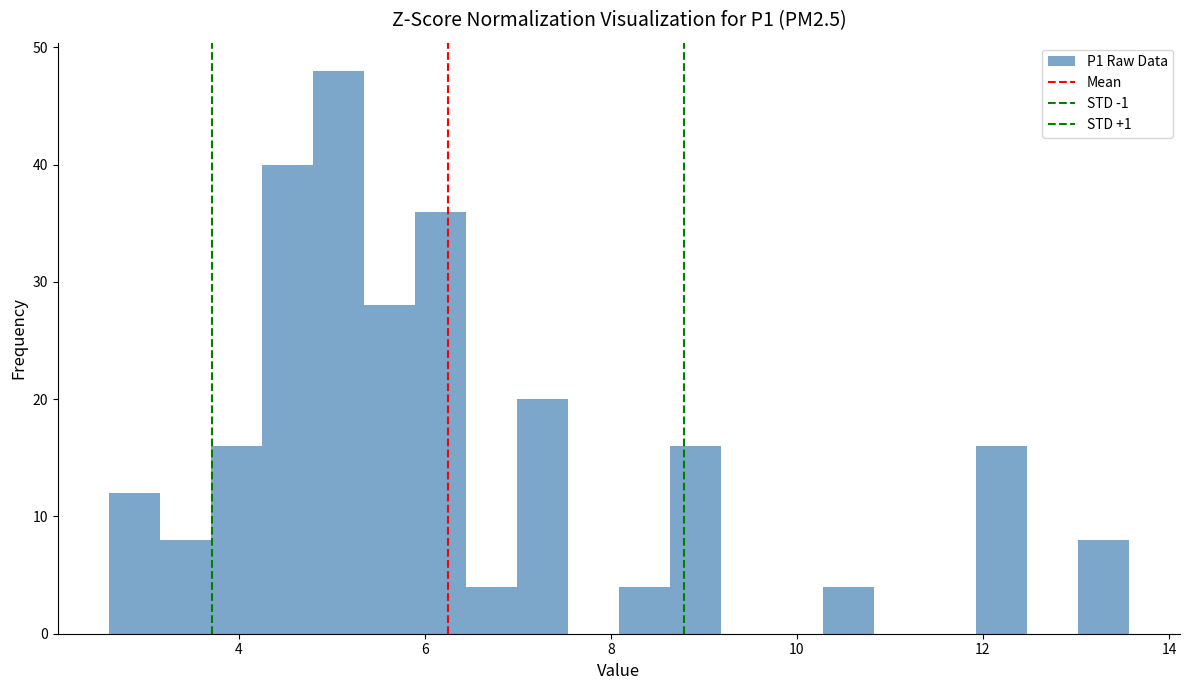

Read against the x-axis, roughly where is the centre of the tallest bar?

5.0